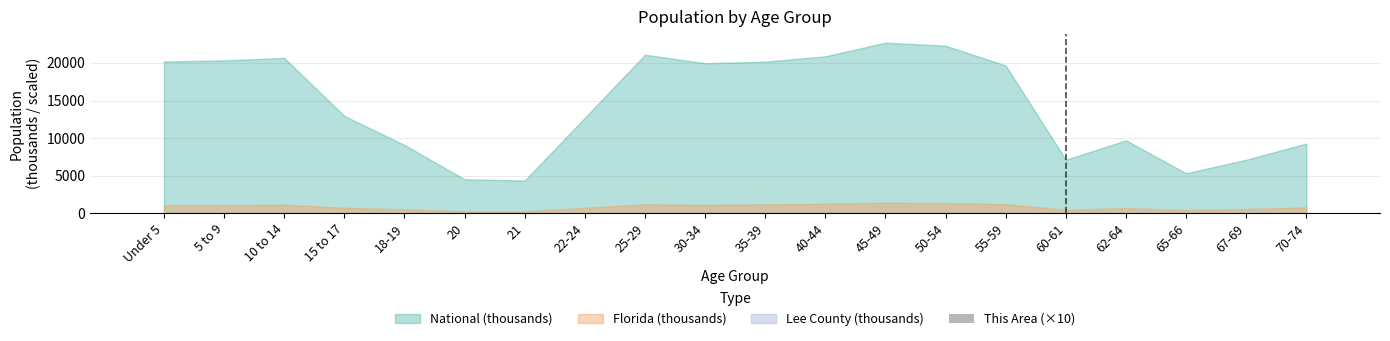

What is the ratio of the value at 55-59 to the value at 45-49?

0.8